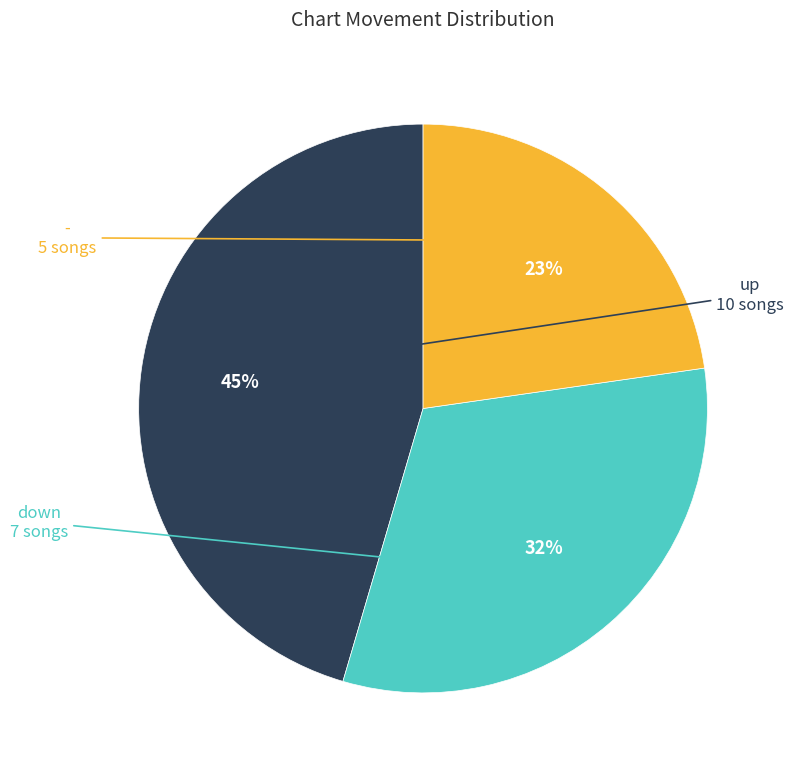

To the nearest percent, what is the average slice percentage?

33%